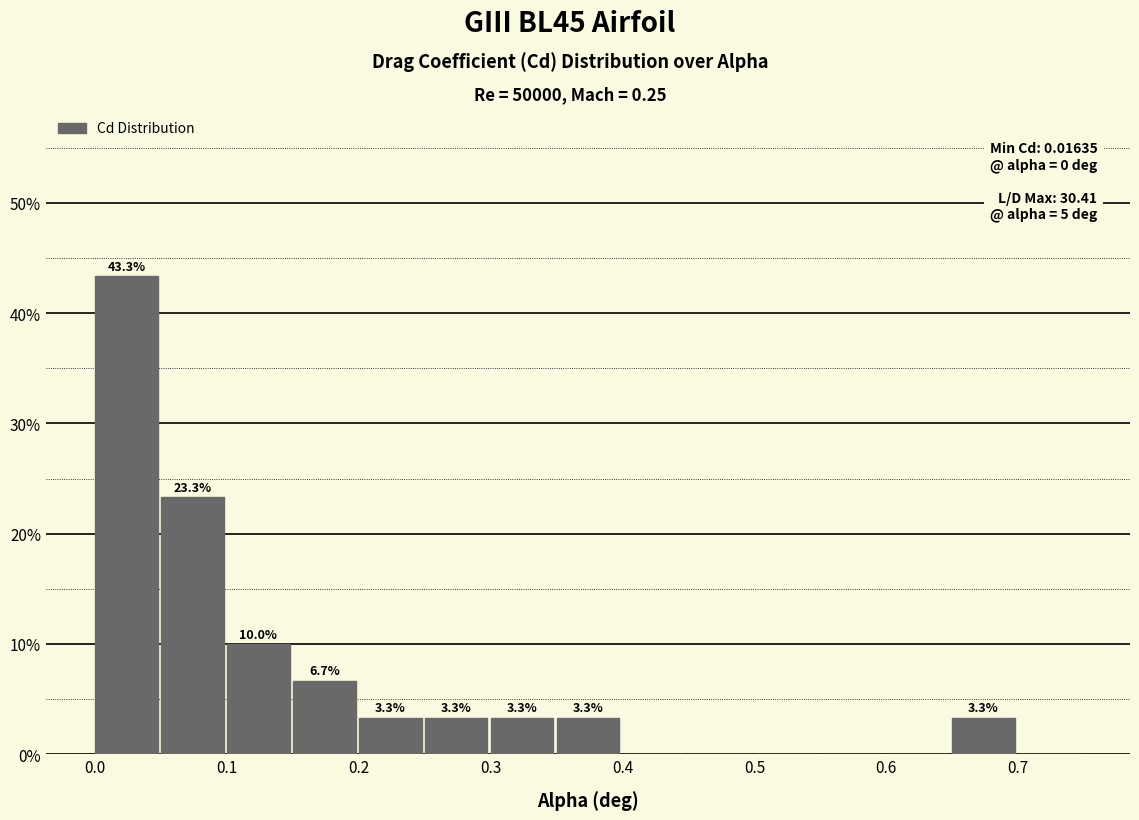

Which range on the x-axis has the tallest bar?

0.00 to 0.05